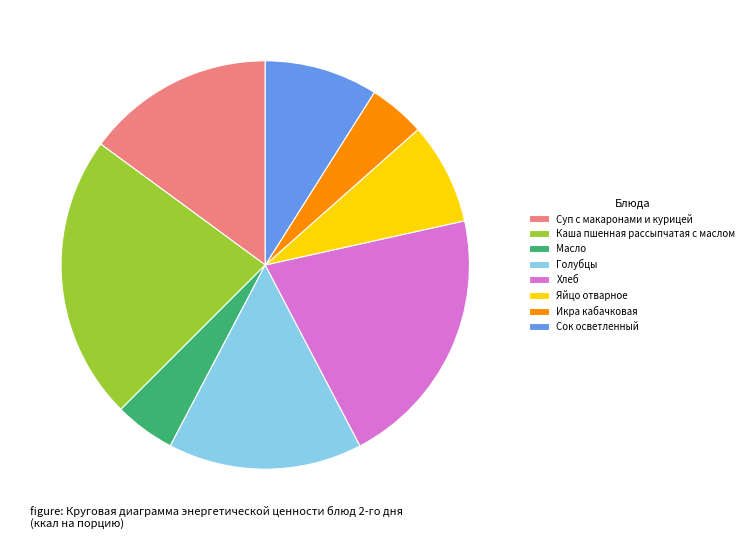

How many slices are in this pie chart?

8